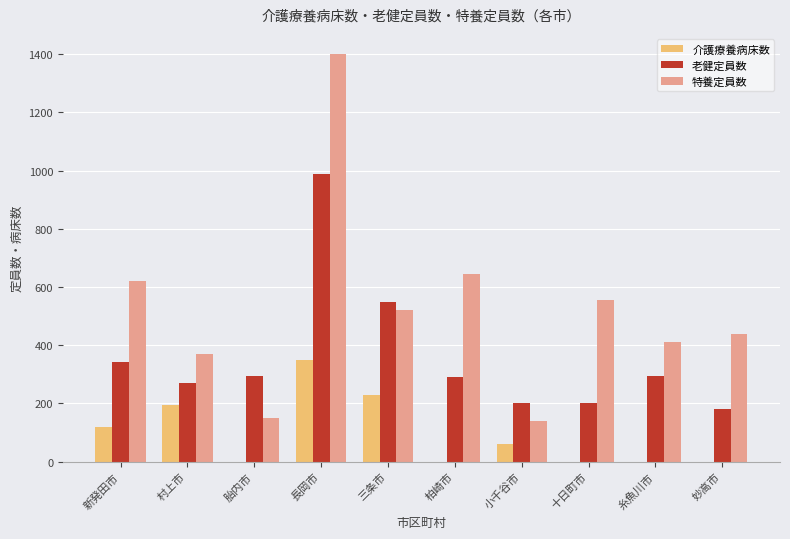

Where is 特養定員数 nearest to the value 770?

柏崎市